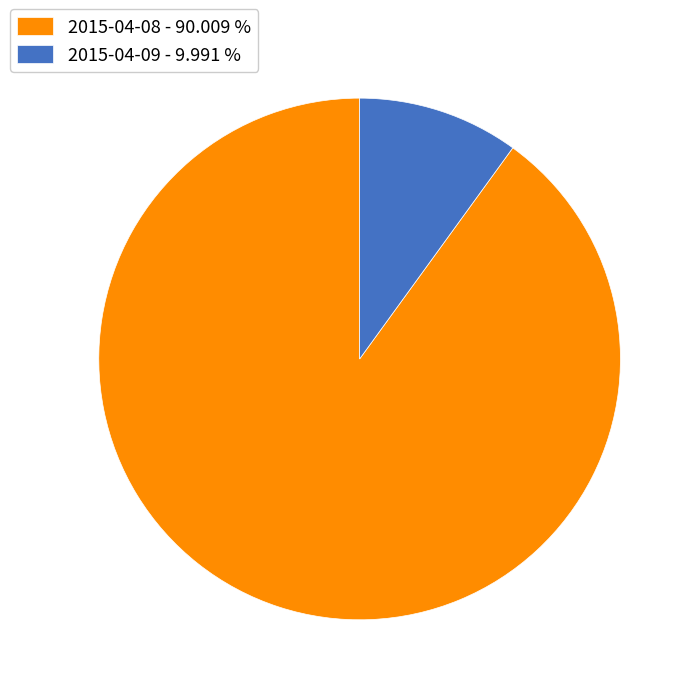

Do 2015-04-08 - 90.009 % and 2015-04-09 - 9.991 % together represent more than half of the pie?

Yes